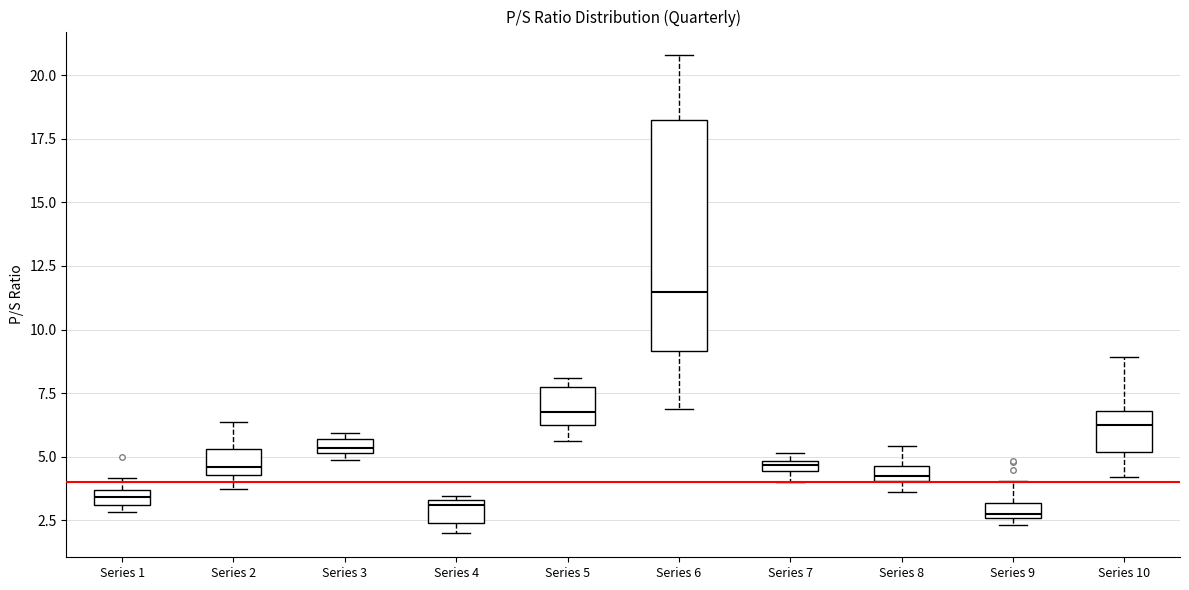

Which box is the tallest, from its lower edge to its upper edge?

Series 6